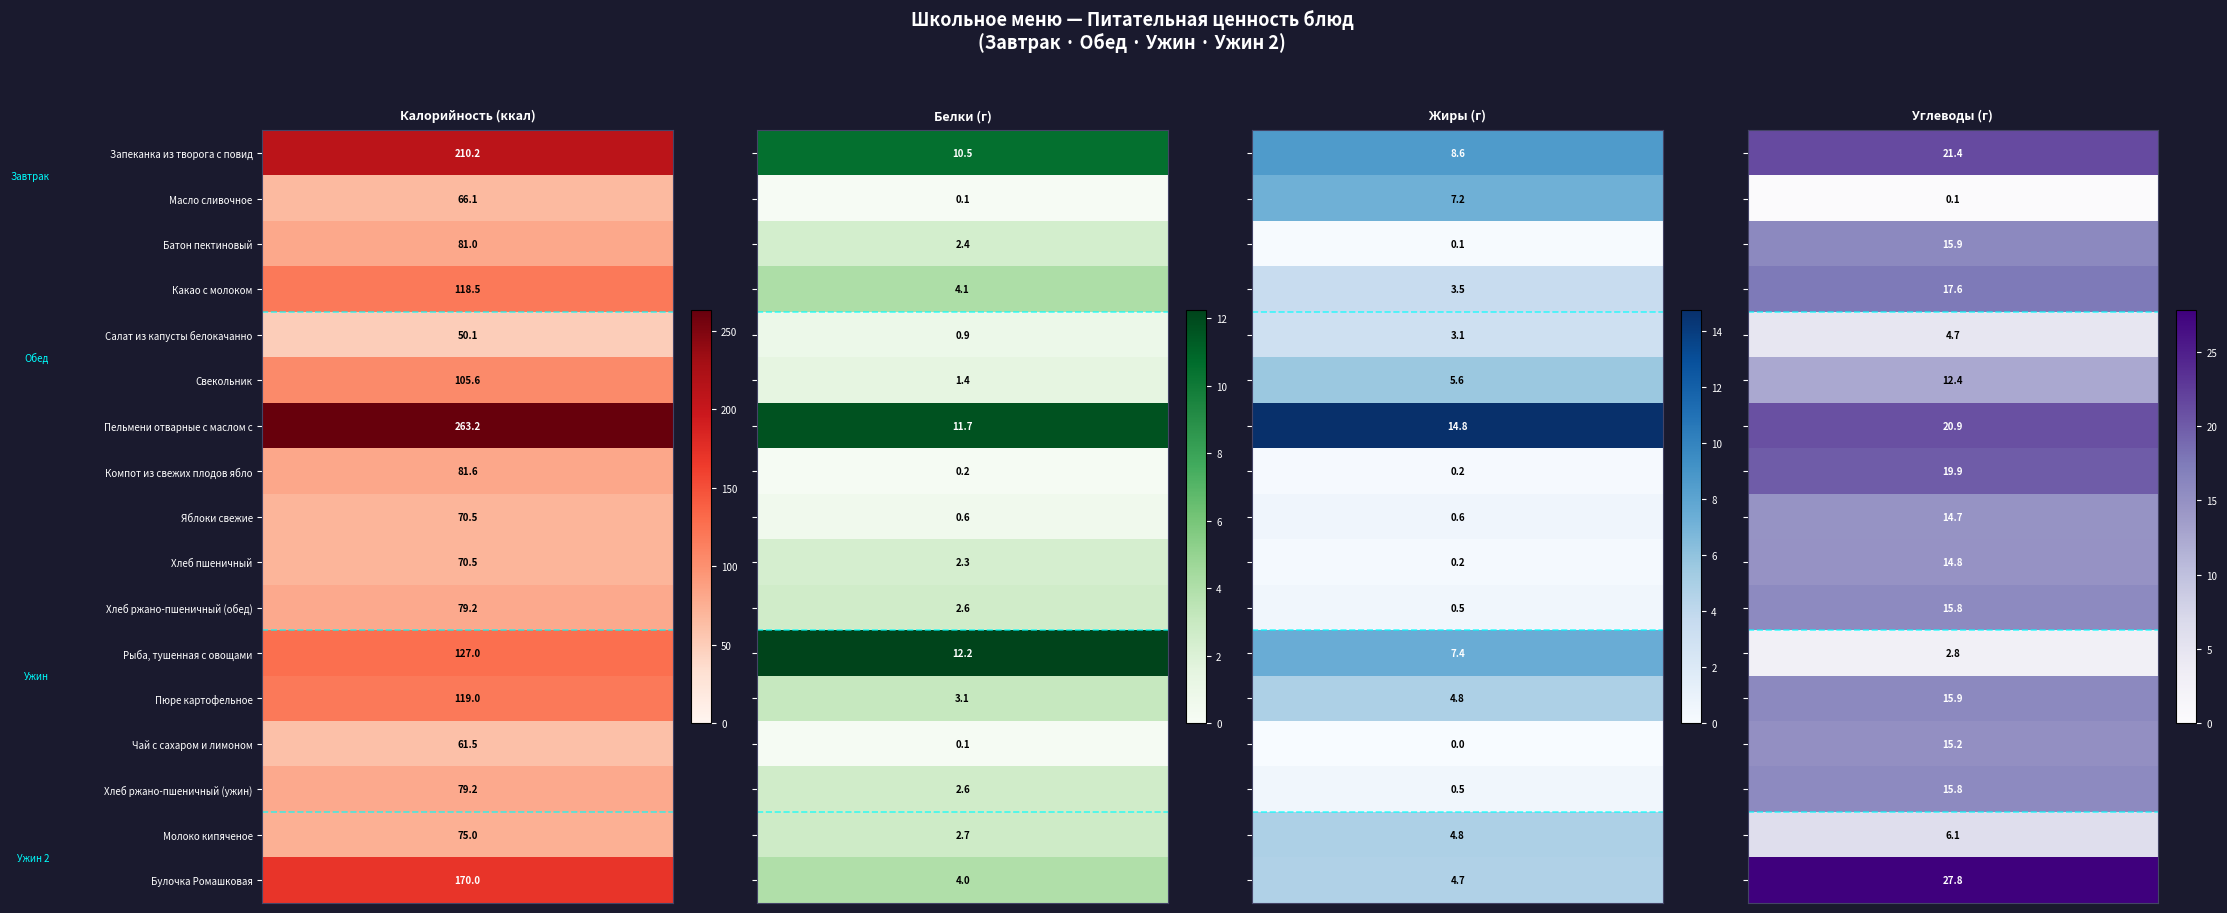

Is the value of Обед at Завтрак greater than the value of Завтрак at Завтрак?

No